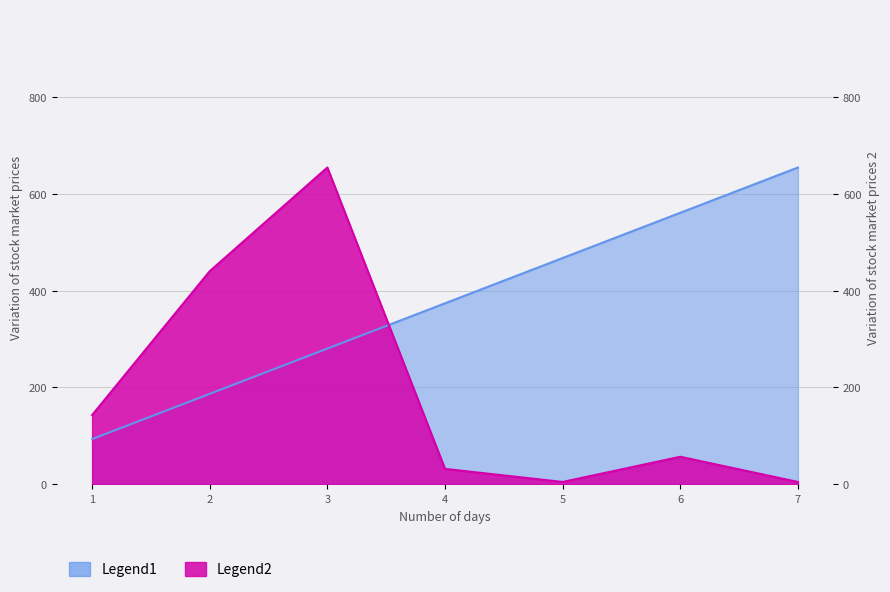

Between 2 and 5, which is larger?

5